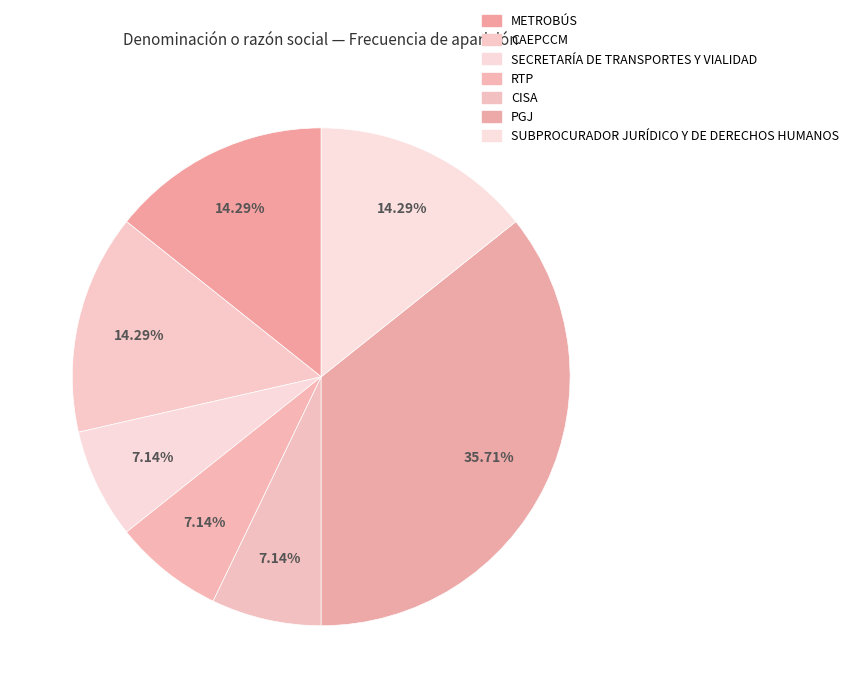

Count the number of slices in the pie.

7